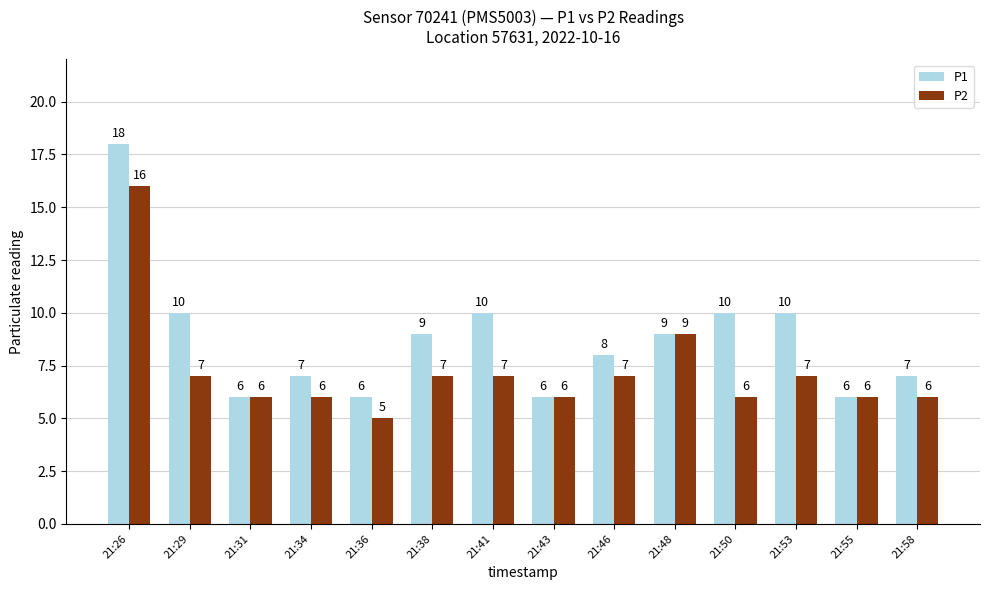

What is the highest value of the P1 series?

18